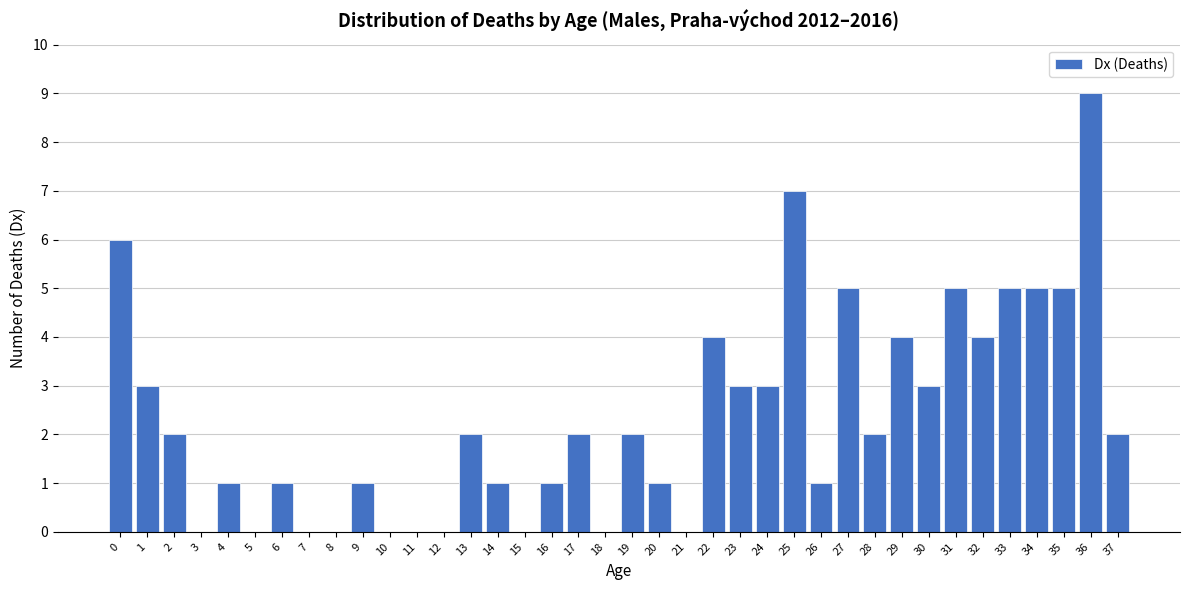

What is the greatest value displayed?

9